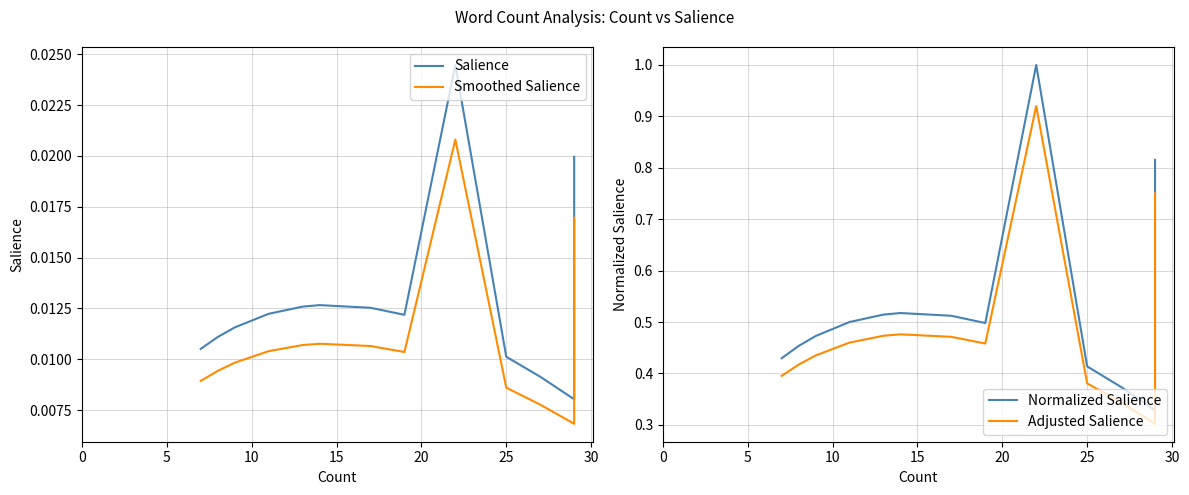

At how many categories does at least one series exceed 0?

20